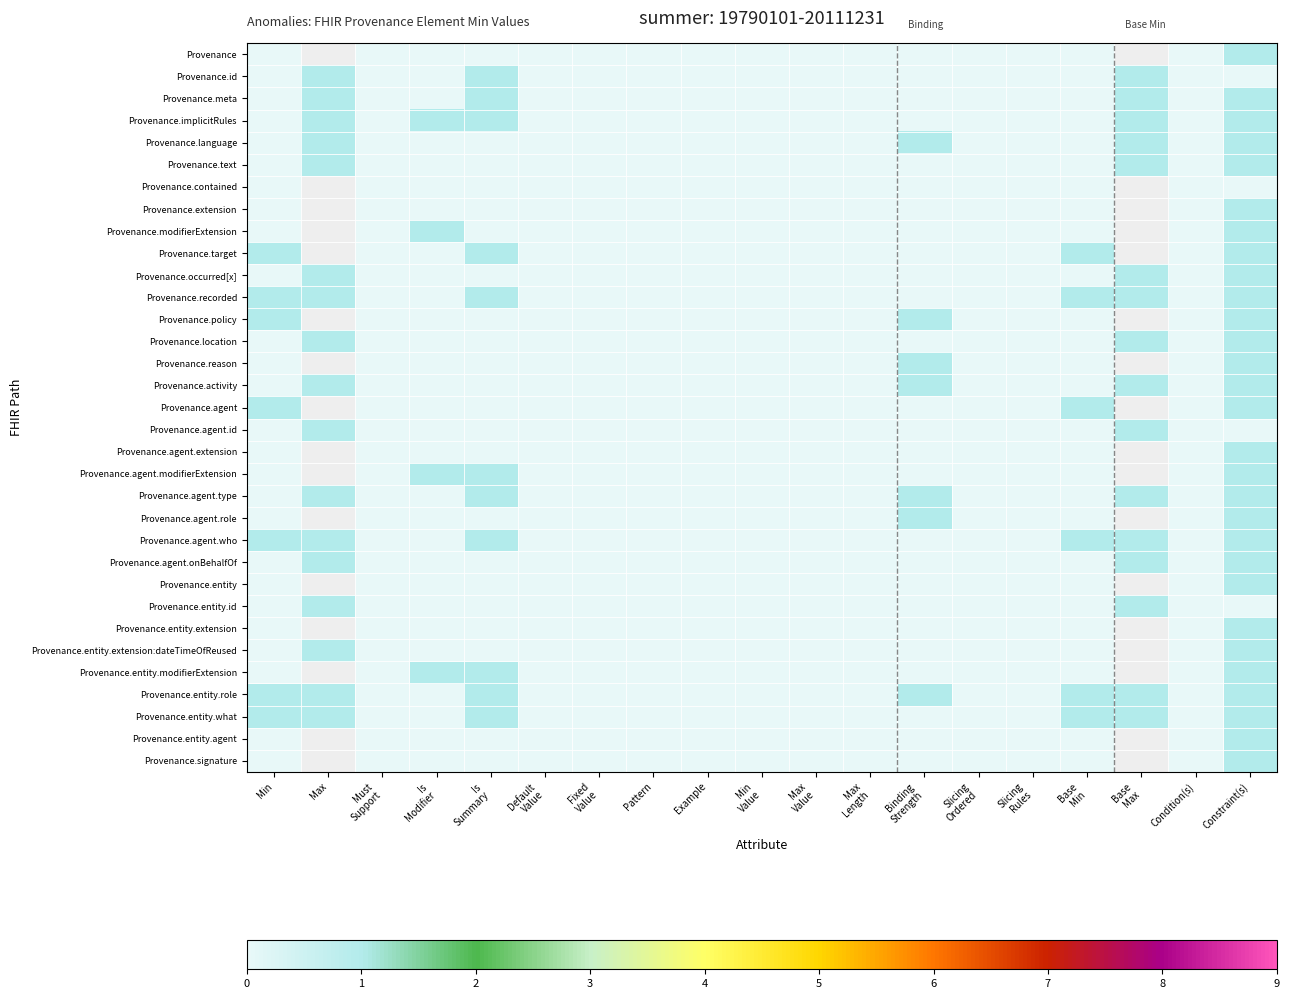

What is the sum of all Provenance.agent.onBehalfOf values?

3.0